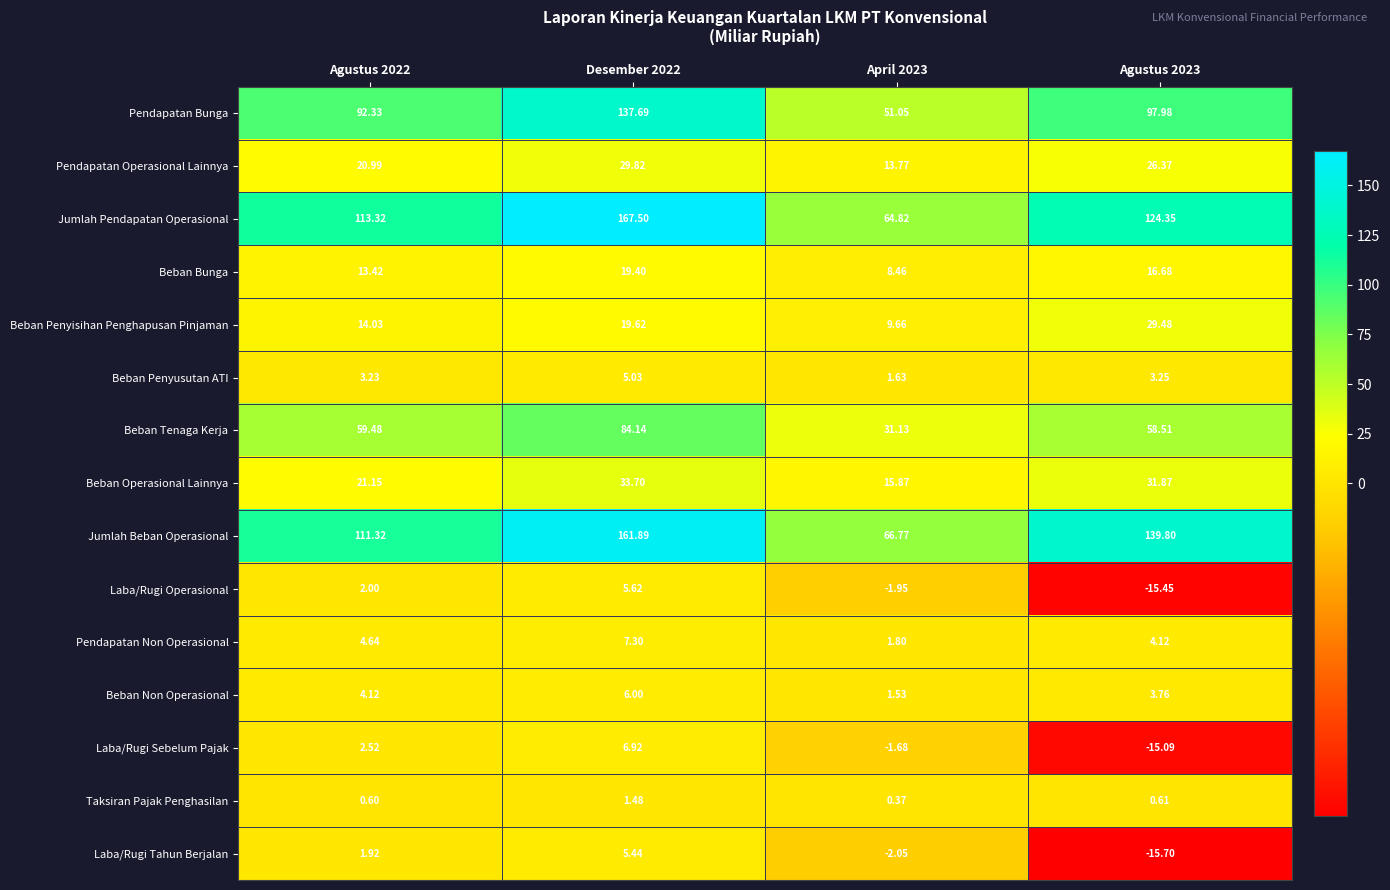

At how many categories does at least one series exceed 139?

2